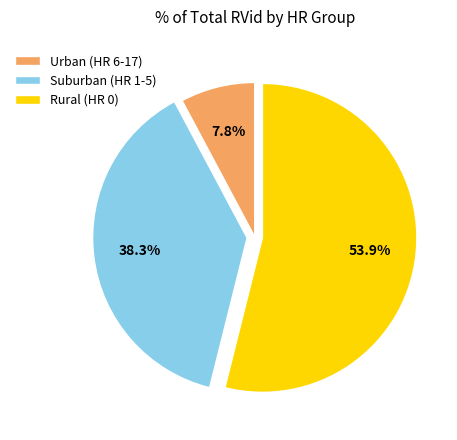

Is Urban (HR 6-17) the majority of the pie?

No